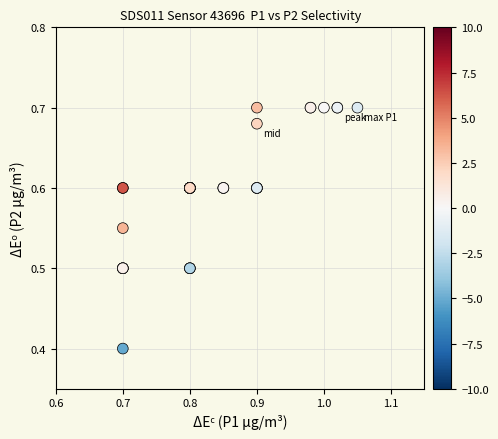

What Y value in the scatter plot is closest to 0?

0.4